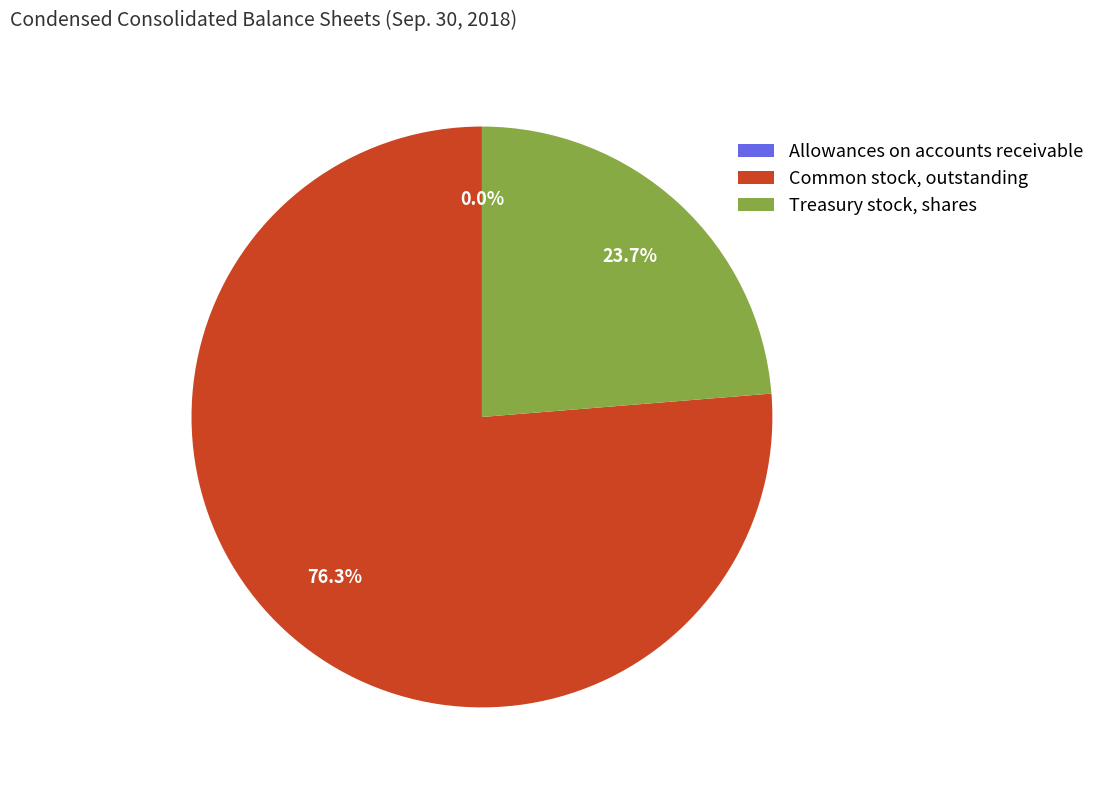

What is the ratio of the value at Common stock, outstanding to the value at Treasury stock, shares?

3.2